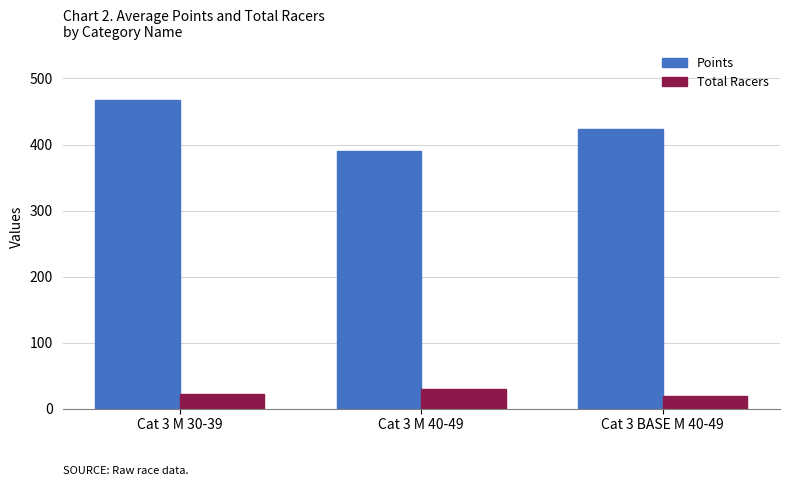

True or false: Points has a value of 423.7 at Cat 3 BASE M 40-49.

True